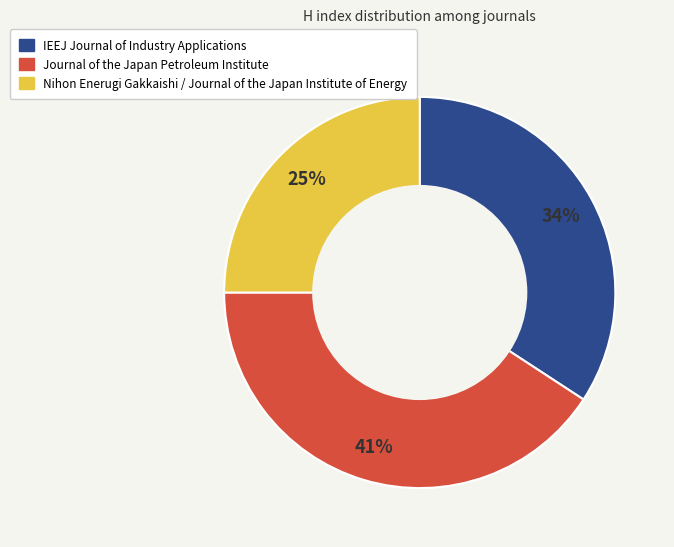

True or false: Journal of the Japan Petroleum Institute accounts for 49% of the total.

False